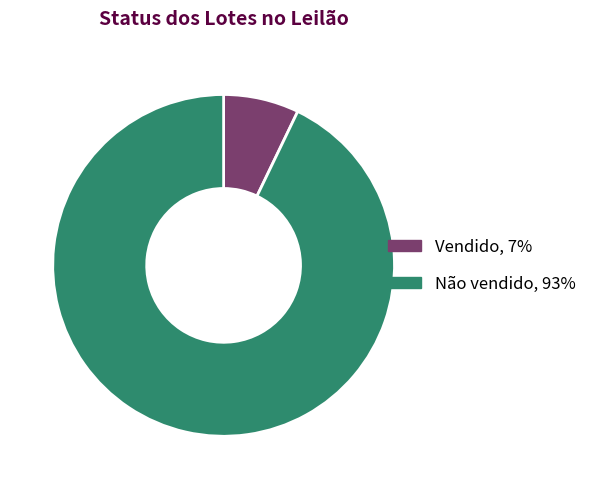

Is it true that Vendido is 7% of the pie?

True